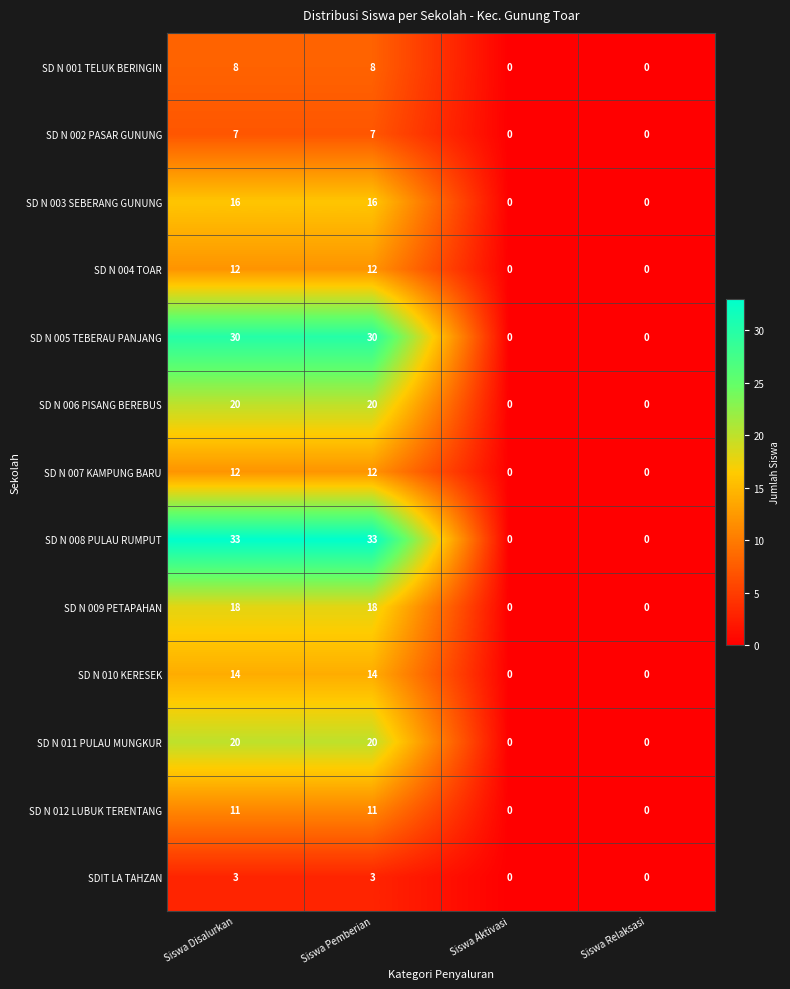

Which series has the widest spread of values?

SD N 008 PULAU RUMPUT